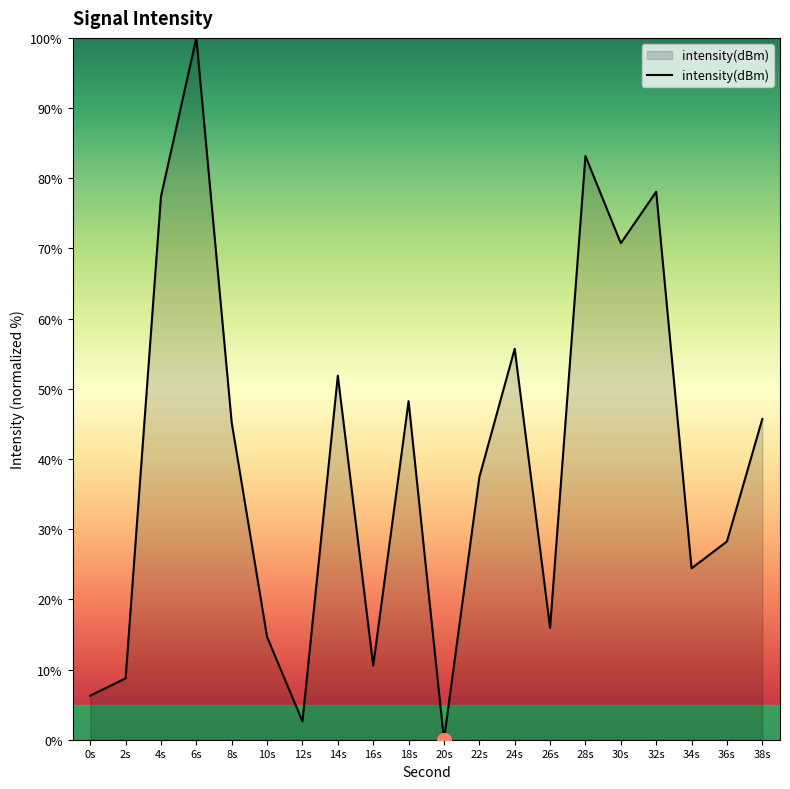

True or false: the data shows 10.9 at 38s.

False